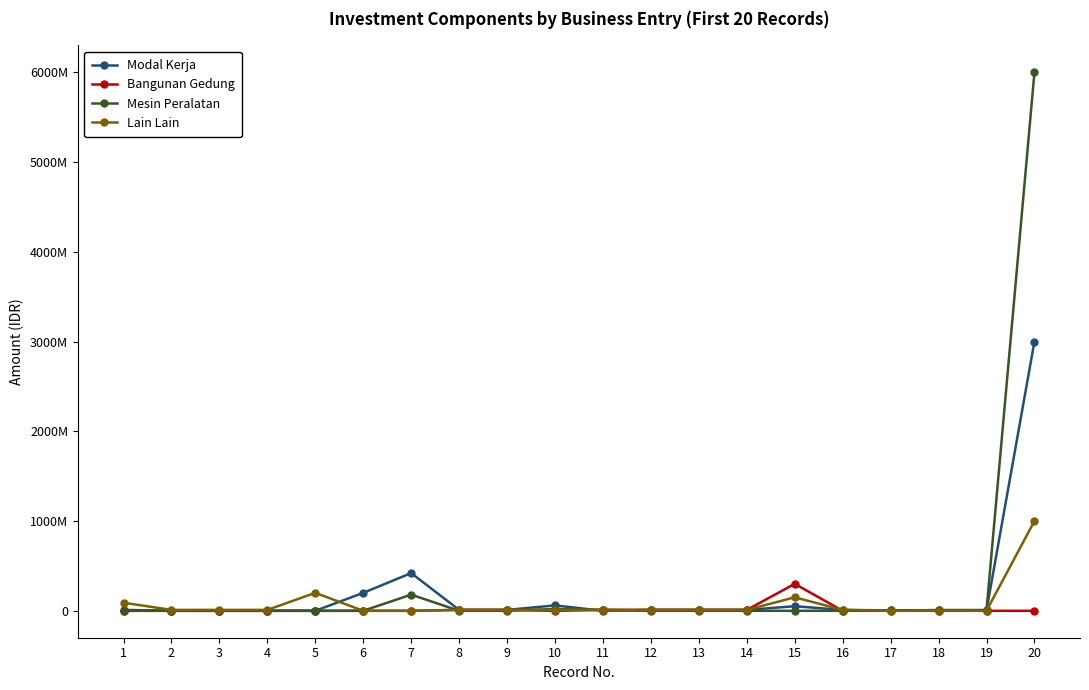

What are all the series names shown in the legend?

Modal Kerja, Bangunan Gedung, Mesin Peralatan, Lain Lain